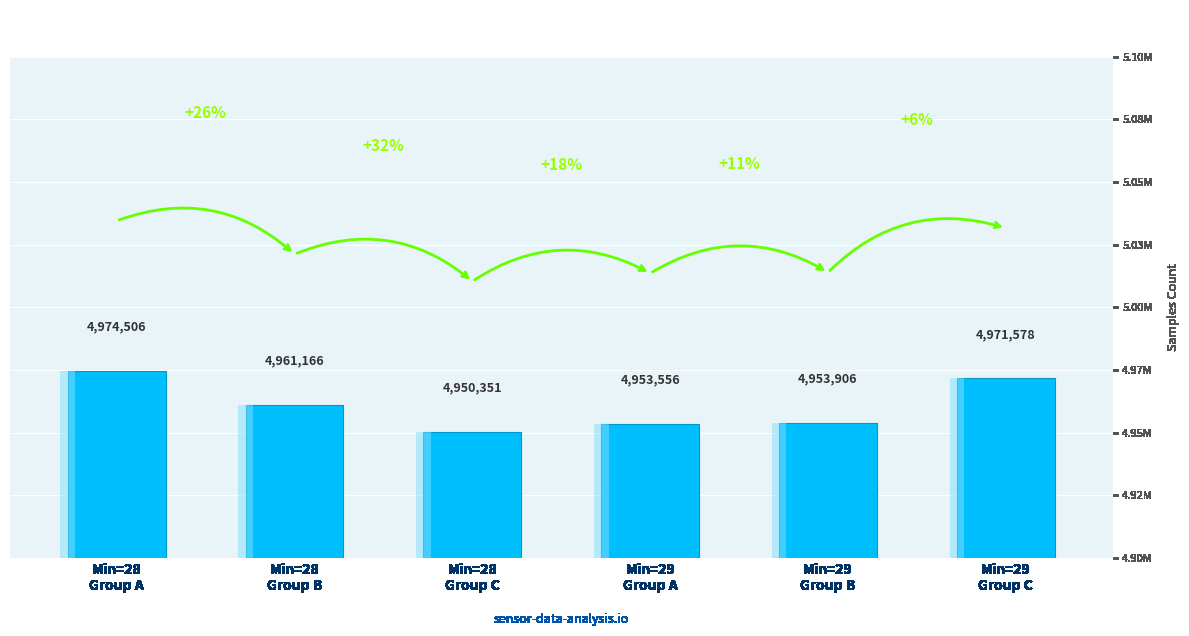

Rank the categories by value from lowest to highest.

Min=28
Group C, Min=29
Group A, Min=29
Group B, Min=28
Group B, Min=29
Group C, Min=28
Group A